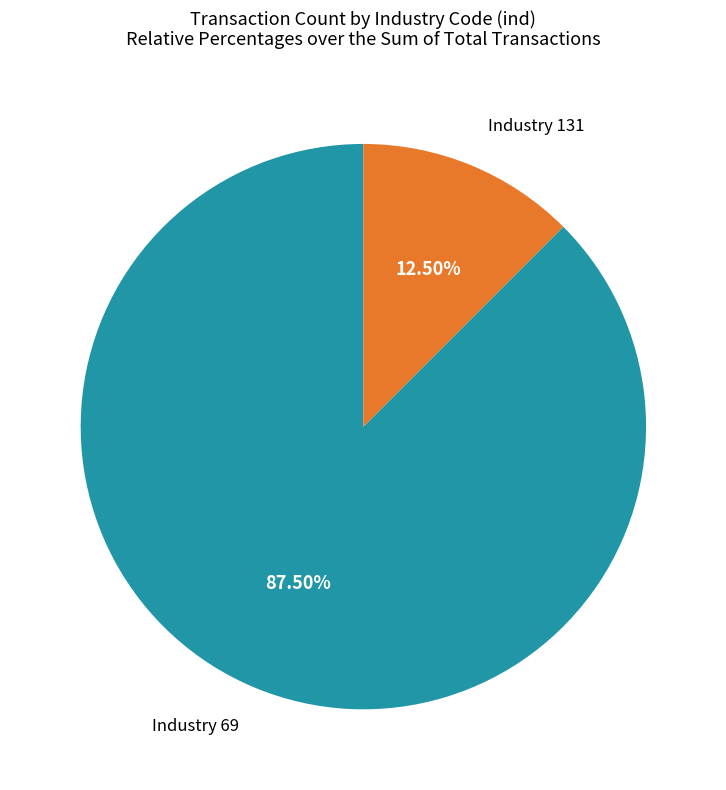

How many slices are in this pie chart?

2